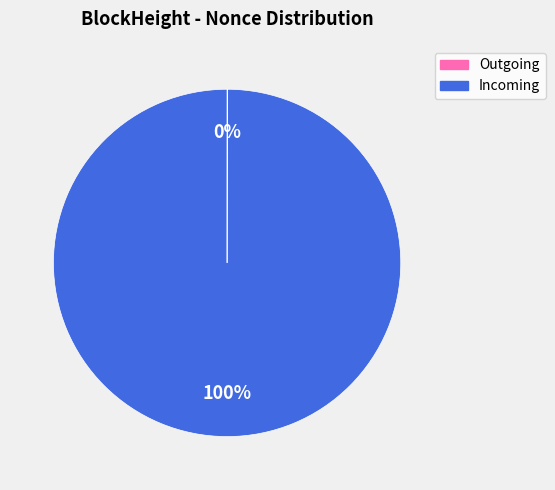

Is there a majority slice in this chart?

Yes